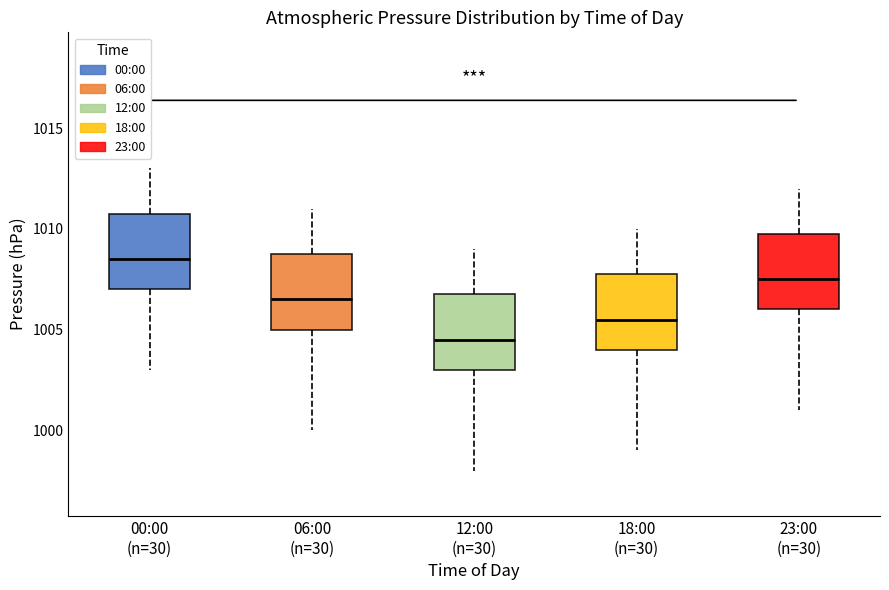

Reading left to right, read every box against the y-axis: the position of its median line, the range the box covers, and the ends of its whiskers. The values are not printed on the chart, so give them approximately, as read against the axis.

00:00 (n=30): median 1008.5, box 1007.0 to 1011.0, whiskers 1003.0 to 1013.0
06:00 (n=30): median 1006.5, box 1005.0 to 1009.0, whiskers 1000.0 to 1011.0
12:00 (n=30): median 1004.5, box 1003.0 to 1007.0, whiskers 998.0 to 1009.0
18:00 (n=30): median 1005.5, box 1004.0 to 1008.0, whiskers 999.0 to 1010.0
23:00 (n=30): median 1007.5, box 1006.0 to 1010.0, whiskers 1001.0 to 1012.0